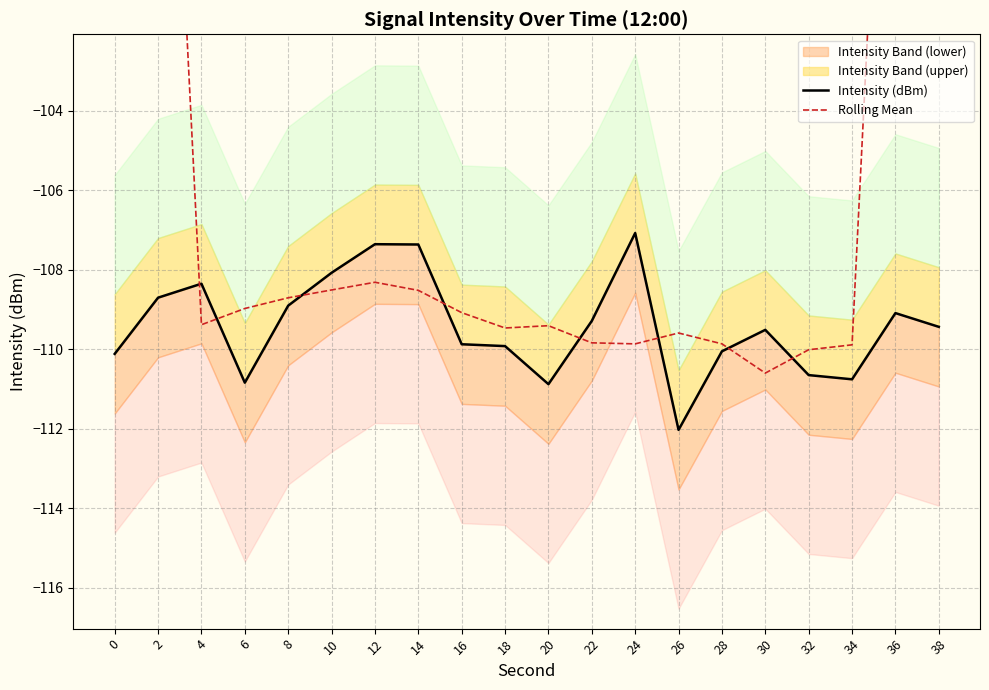

What is the average value of the Rolling Mean series?

-102.8